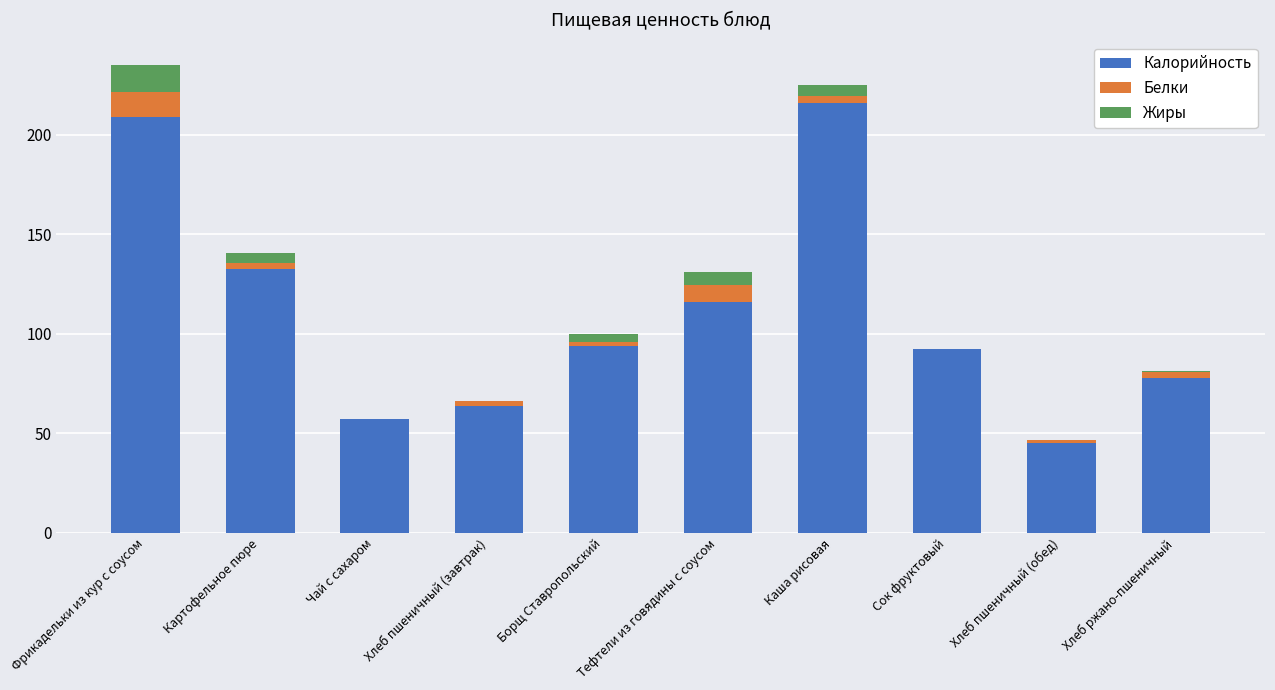

Are the bars grouped side by side (vs. stacked)?

No